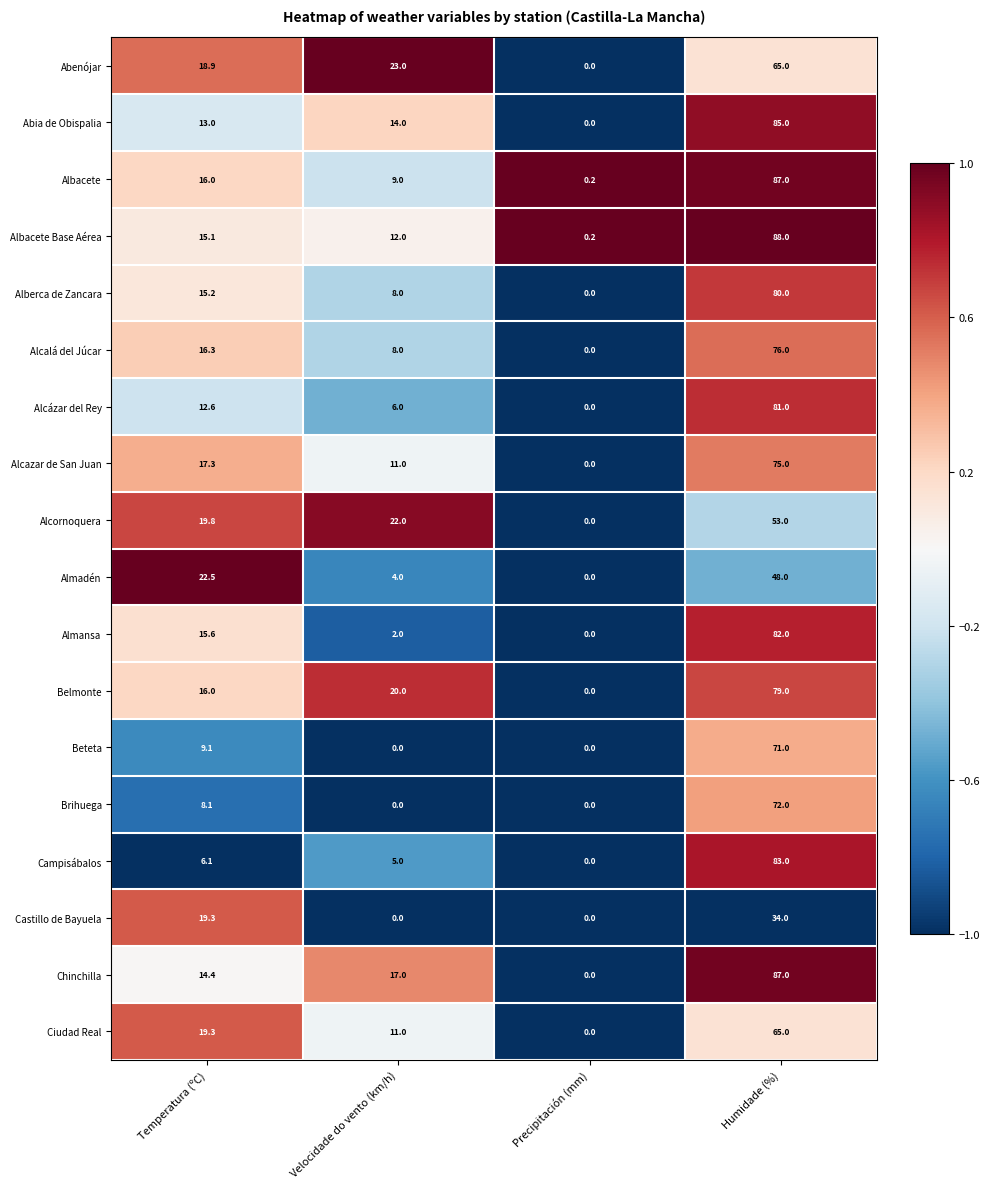

Count the number of categories in the chart.

4